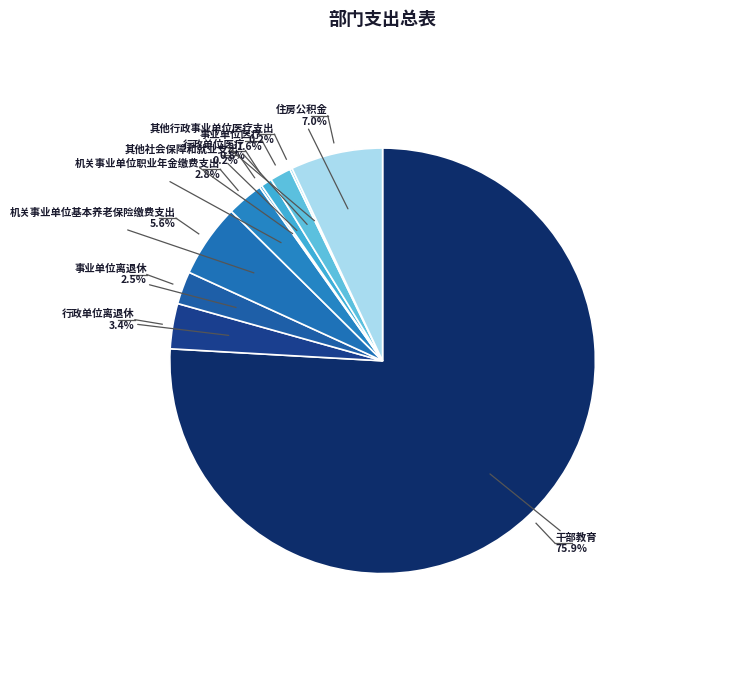

Rank the categories by value from lowest to highest.

其他行政事业单位医疗支出, 其他社会保障和就业支出, 行政单位医疗, 事业单位医疗, 事业单位离退休, 机关事业单位职业年金缴费支出, 行政单位离退休, 机关事业单位基本养老保险缴费支出, 住房公积金, 干部教育